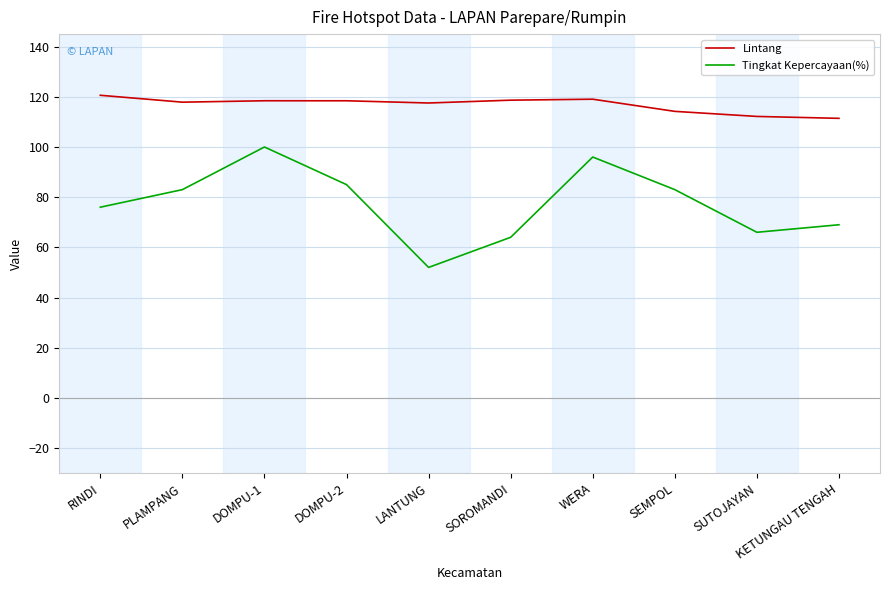

What value does the Lintang series have at PLAMPANG?

117.9